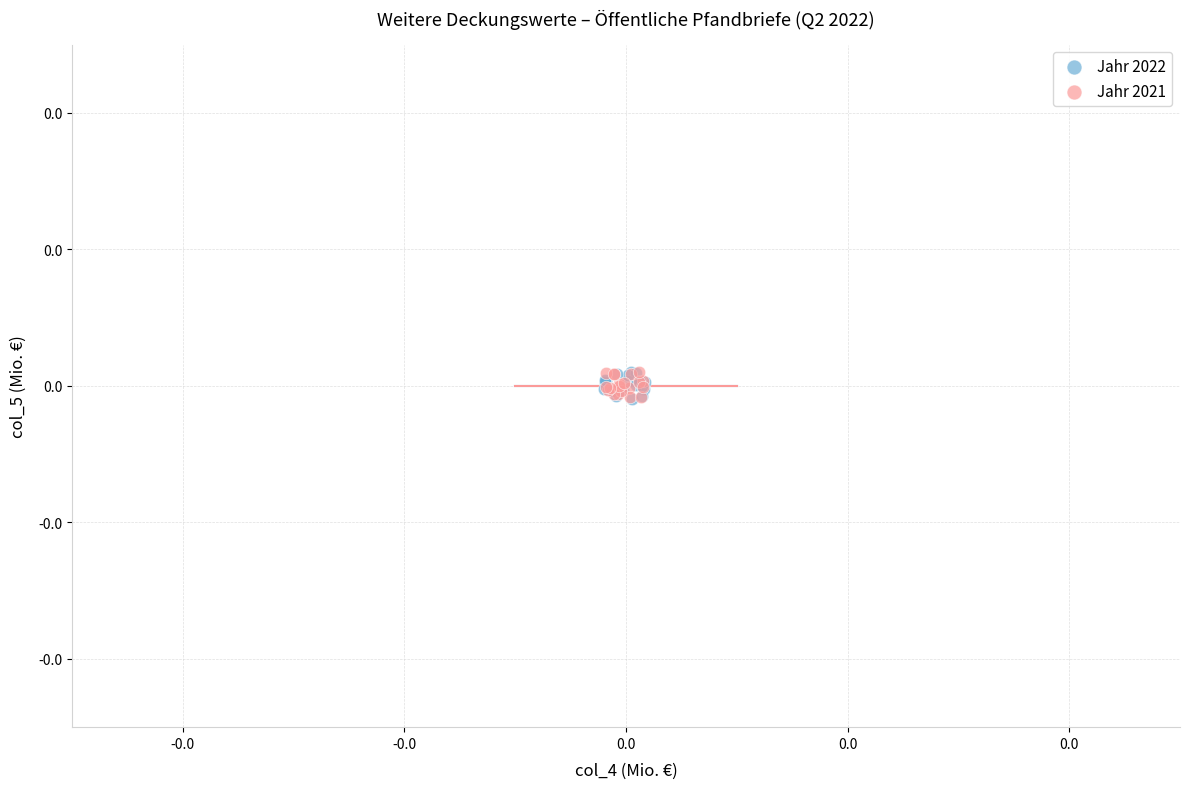

What are all the series names shown in the legend?

Jahr 2022, Jahr 2021